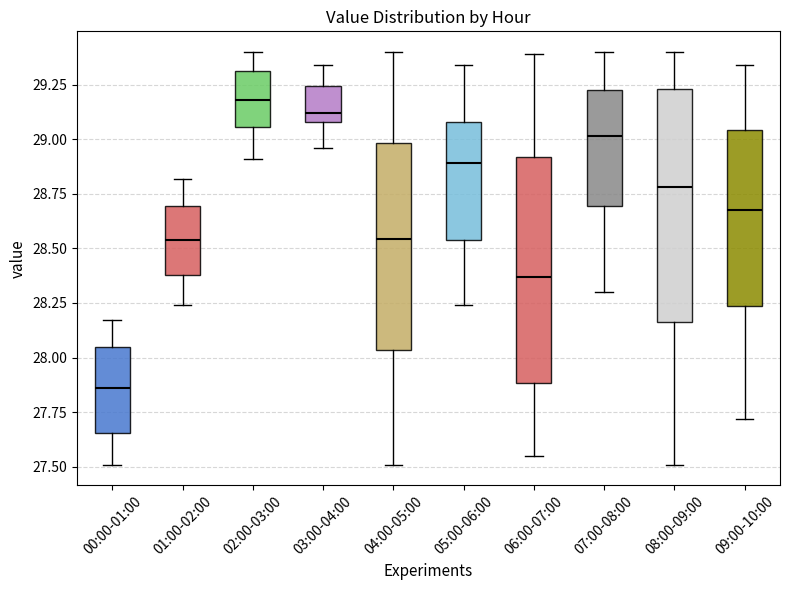

Reading left to right, read every box against the y-axis: the position of its median line, the range the box covers, and the ends of its whiskers. The values are not printed on the chart, so give them approximately, as read against the axis.

00:00-01:00: median 27.85, box 27.65 to 28.05, whiskers 27.50 to 28.15
01:00-02:00: median 28.55, box 28.40 to 28.70, whiskers 28.25 to 28.80
02:00-03:00: median 29.20, box 29.05 to 29.30, whiskers 28.90 to 29.40
03:00-04:00: median 29.10 (just above the box's lower edge), box 29.10 to 29.25, whiskers 28.95 to 29.35
04:00-05:00: median 28.55, box 28.05 to 29.00, whiskers 27.50 to 29.40
05:00-06:00: median 28.90, box 28.55 to 29.10, whiskers 28.25 to 29.35
06:00-07:00: median 28.35, box 27.90 to 28.90, whiskers 27.55 to 29.40
07:00-08:00: median 29.00, box 28.70 to 29.25, whiskers 28.30 to 29.40
08:00-09:00: median 28.80, box 28.15 to 29.25, whiskers 27.50 to 29.40
09:00-10:00: median 28.70, box 28.25 to 29.05, whiskers 27.70 to 29.35